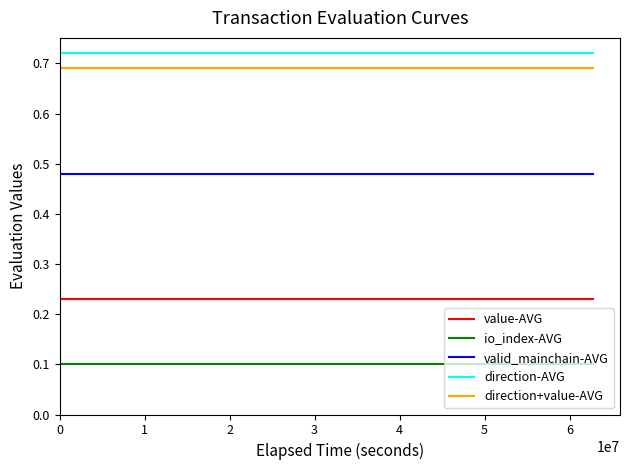

True or false: valid_mainchain-AVG and direction+value-AVG cross at least once.

False